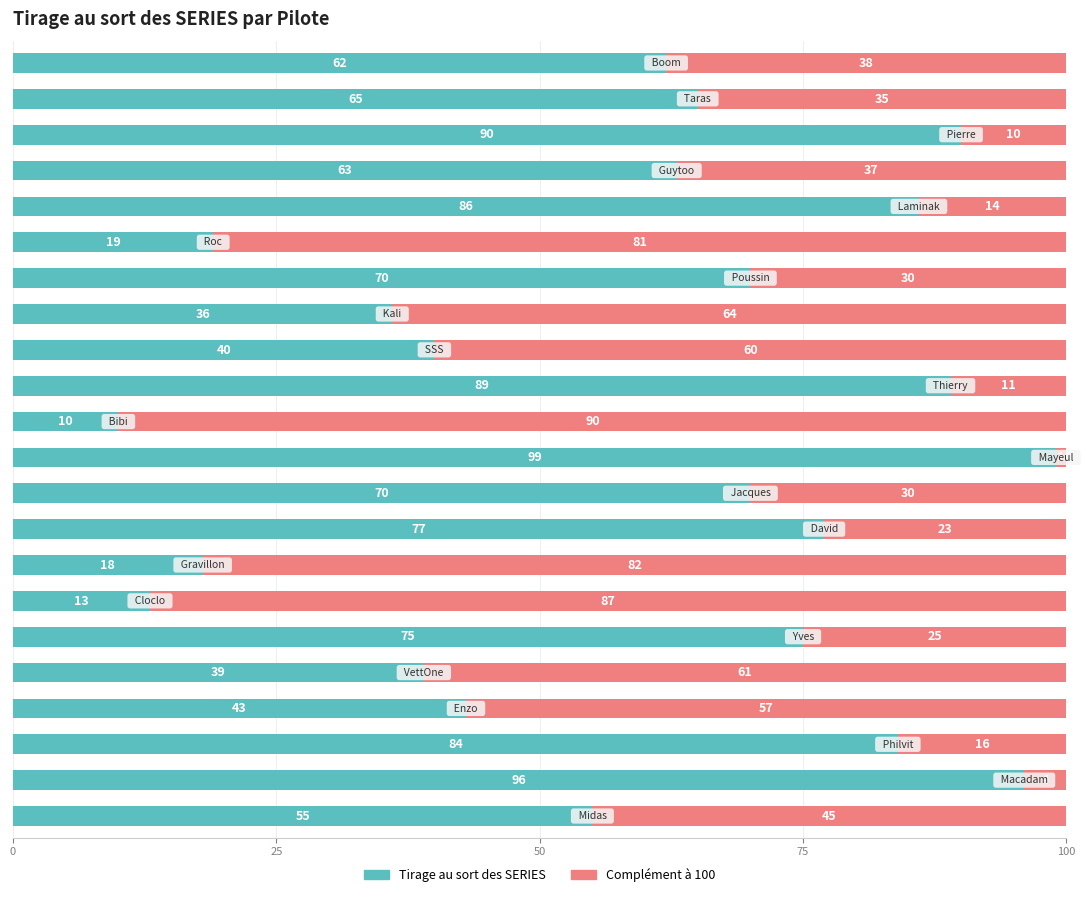

What is the difference between the maximum and second lowest values in the Tirage au sort des SERIES series?

86